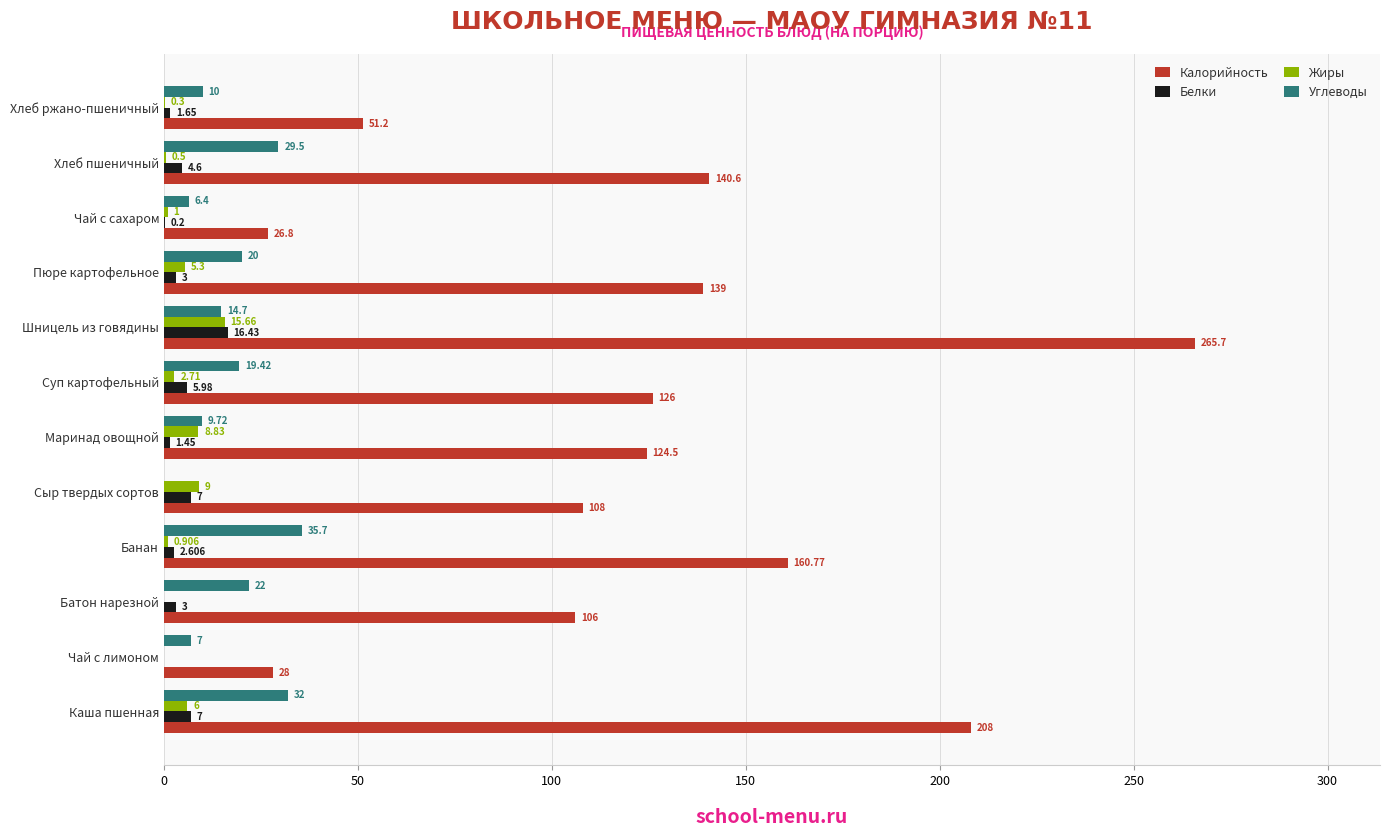

What are all the series names shown in the legend?

Калорийность, Белки, Жиры, Углеводы